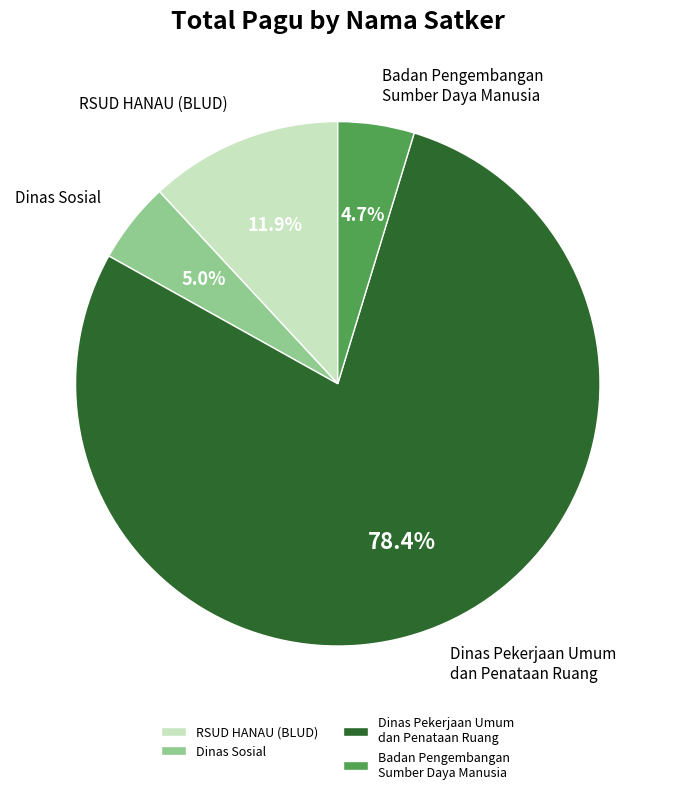

Does any single category account for the majority?

Yes